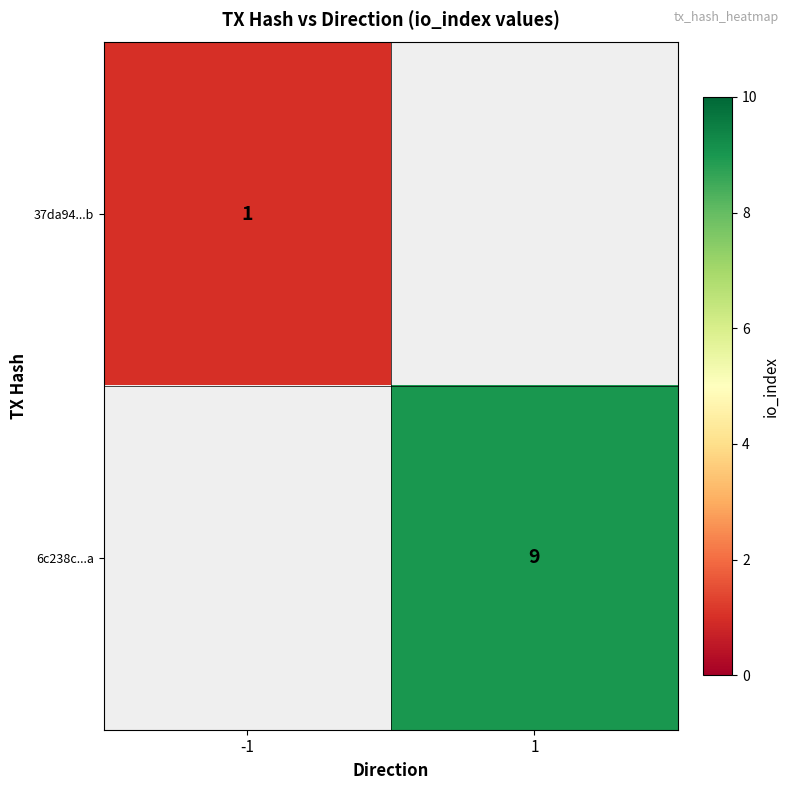

The value of 37da94...b at -1 is 2. True or false?

False